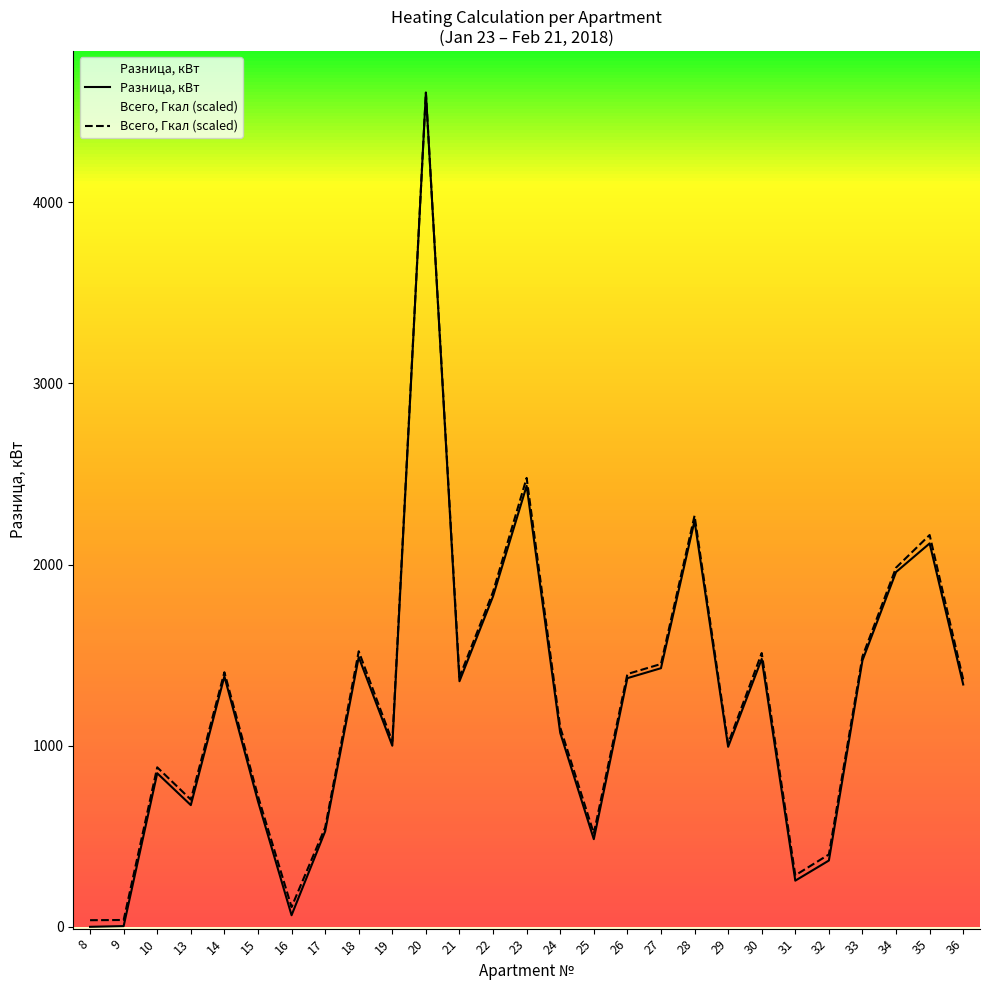

Which category has the highest value in the Разница, кВт series?

20